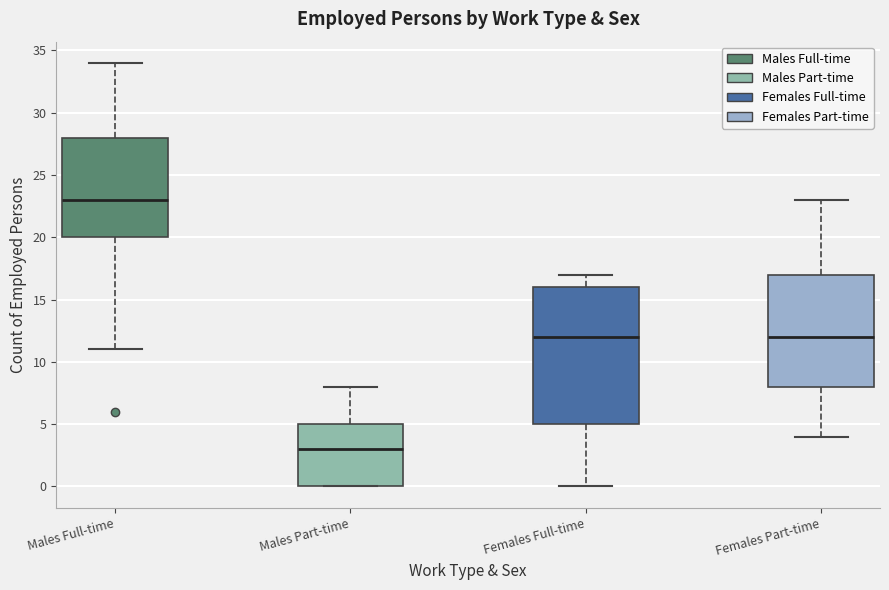

Reading left to right, read every box against the y-axis: the position of its median line, the range the box covers, and the ends of its whiskers. The values are not printed on the chart, so give them approximately, as read against the axis.

Males Full-time: median 23, box 20 to 28, whiskers 11 to 34
Males Part-time: median 3, box 0 to 5, whiskers 0 to 8
Females Full-time: median 12, box 5 to 16, whiskers 0 to 17
Females Part-time: median 12, box 8 to 17, whiskers 4 to 23